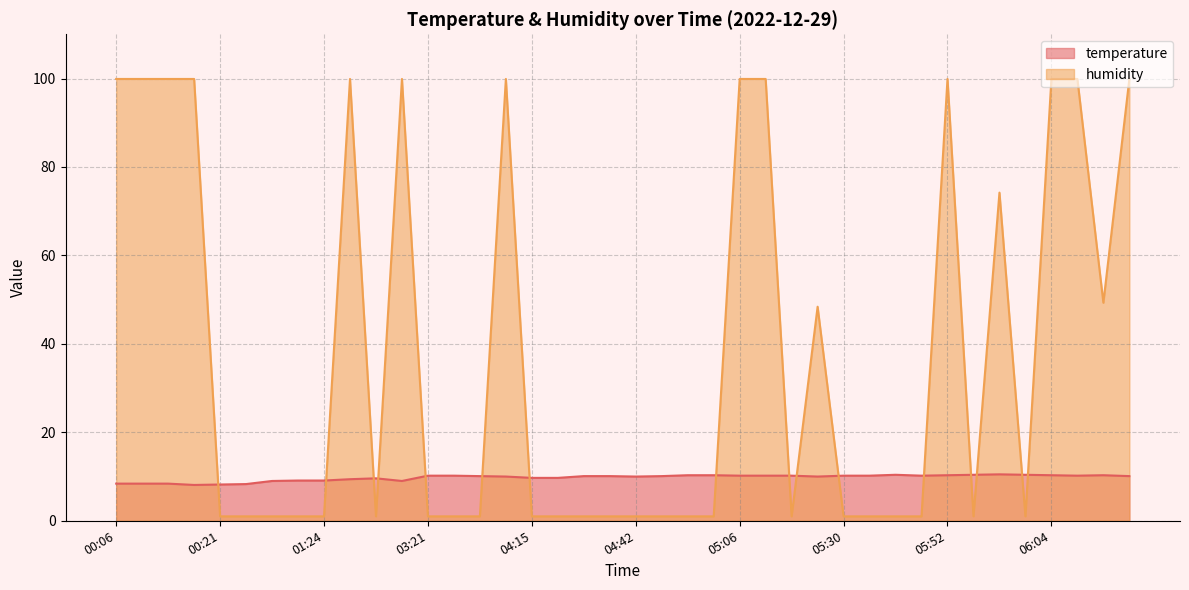

At 00:08, list the series in order from smallest to largest.

temperature, humidity